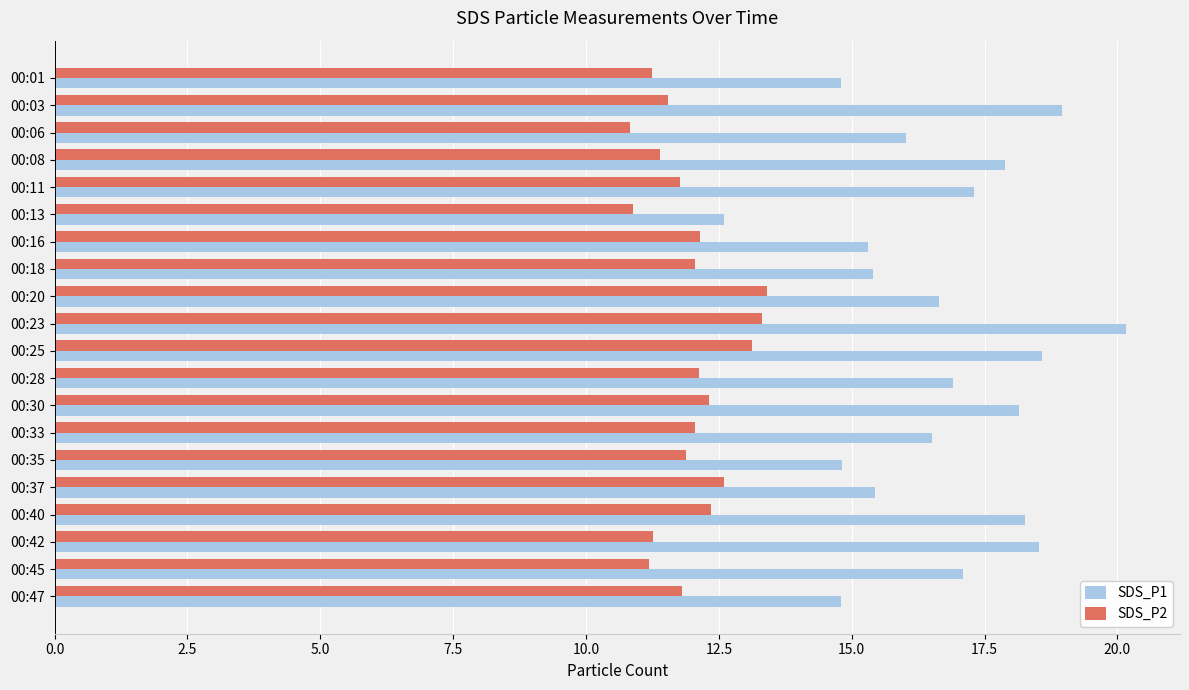

What is the difference between the maximum and minimum values in the SDS_P2 series?

2.6